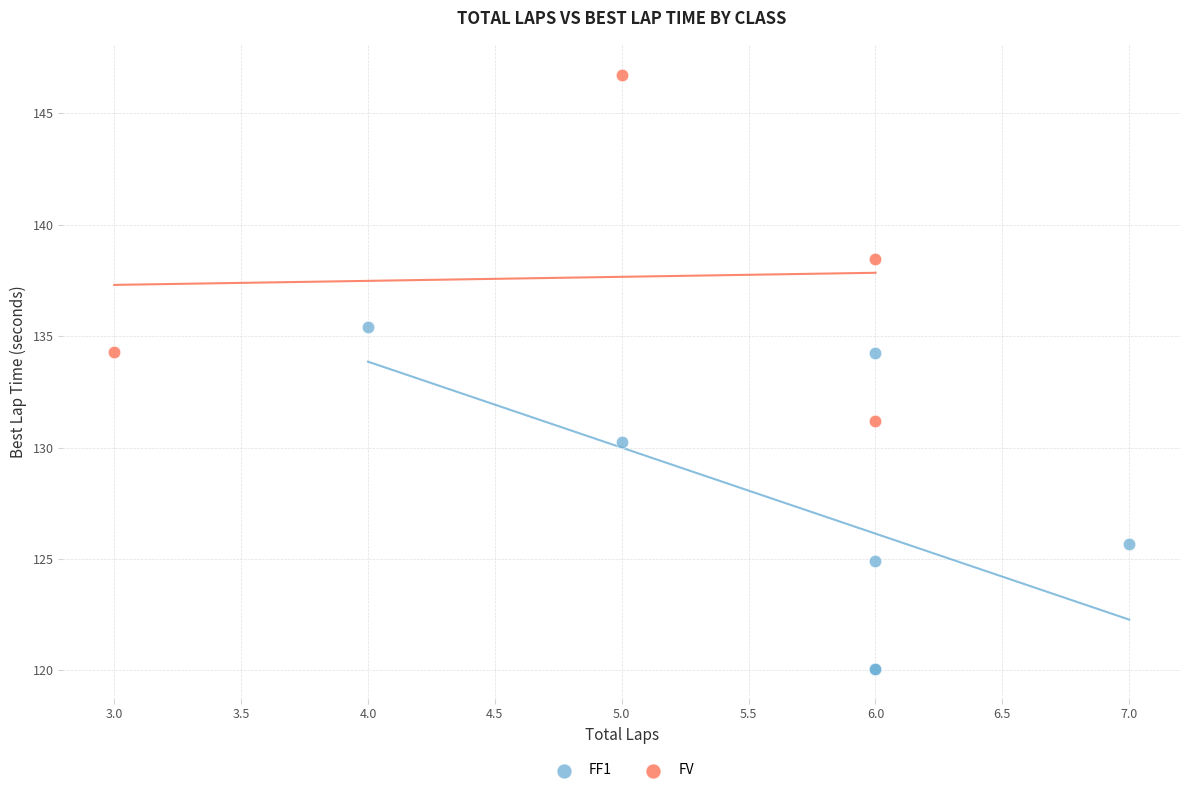

Which series reaches the maximum Y coordinate?

FV